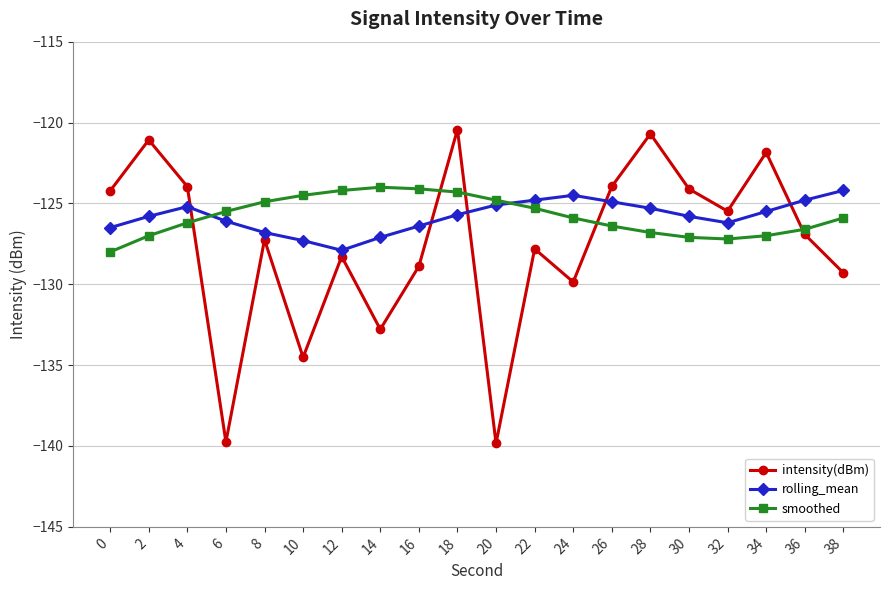

What is the difference between the highest and lowest values at 2?

5.9